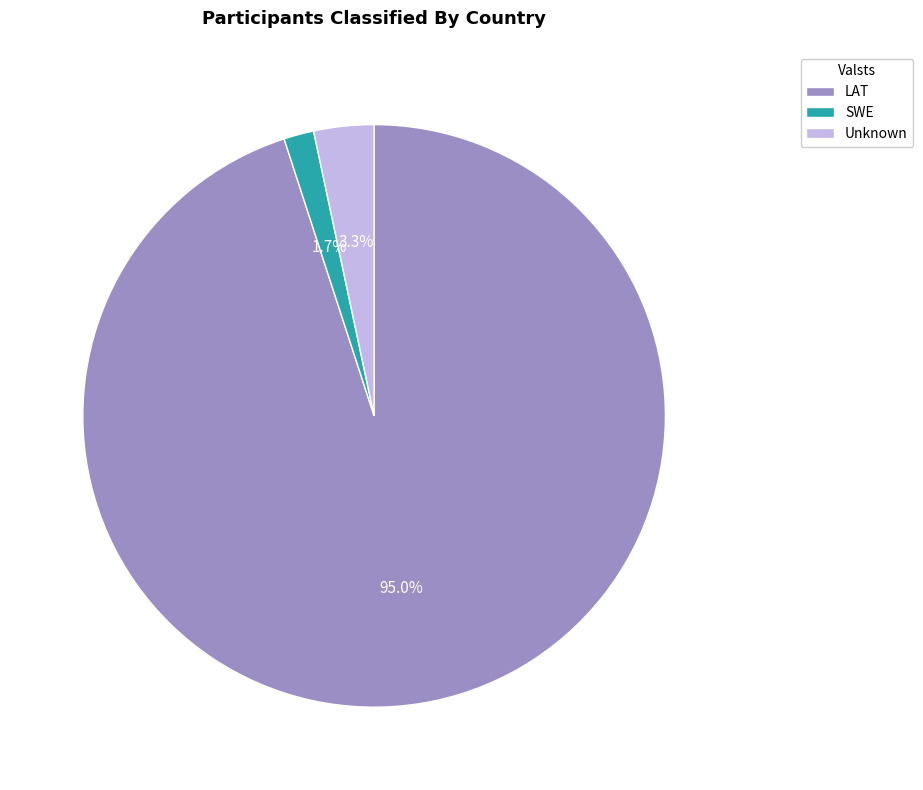

How many segments does this pie chart have?

3